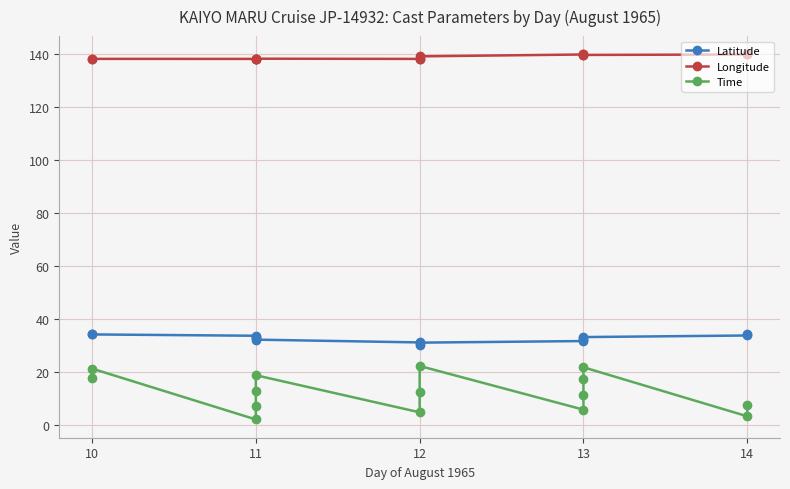

Is it true that Longitude equals 139.5 at 13?

True